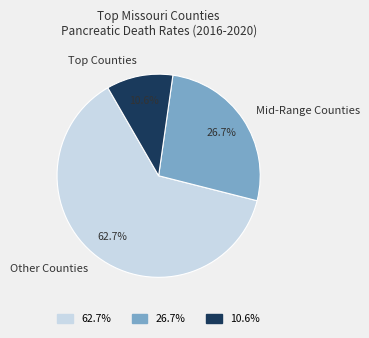

Do Other Counties and Mid-Range Counties together represent more than half of the pie?

Yes